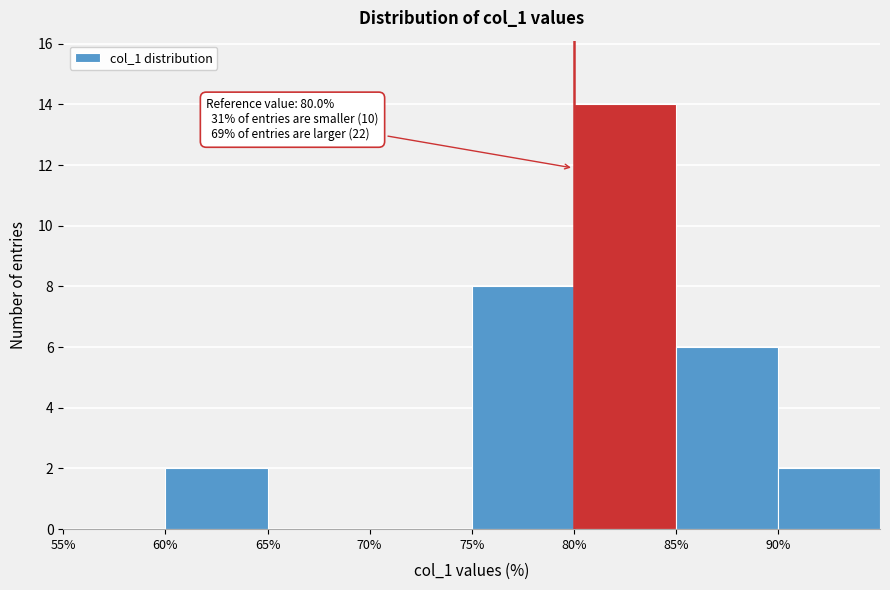

Which range on the x-axis has the tallest bar?

80 to 85